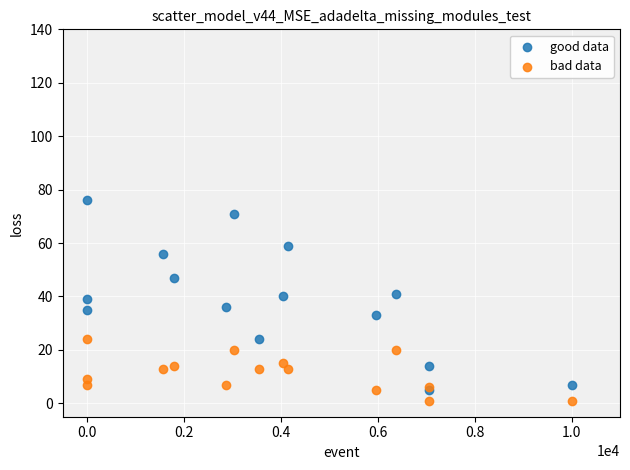

Which series reaches the maximum Y coordinate?

good data